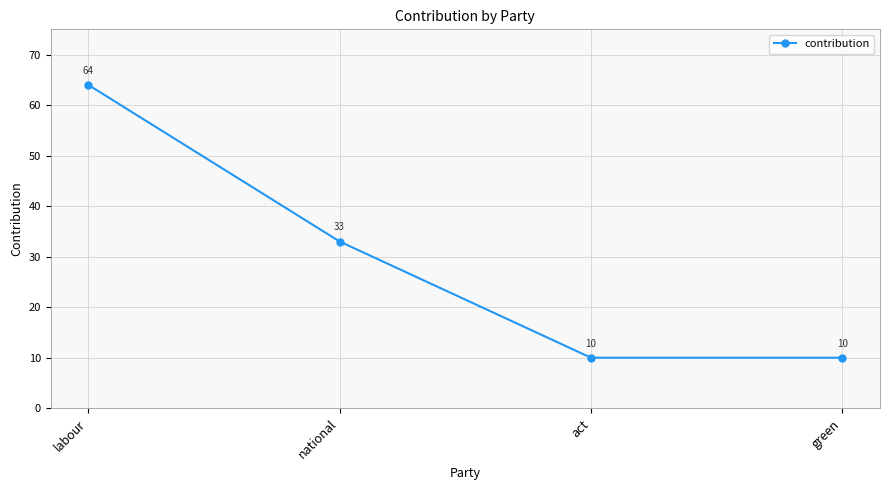

How many values are between 10 and 64?

4